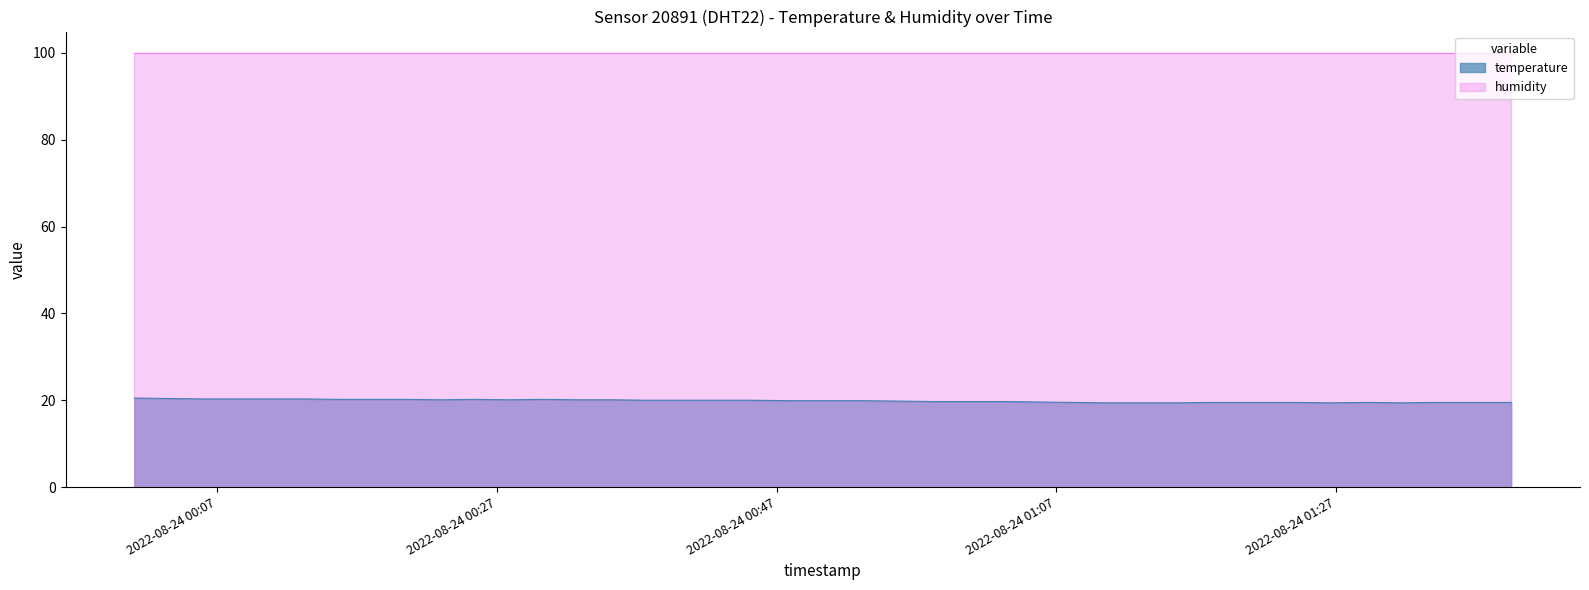

Which series has the largest range (max minus min)?

temperature